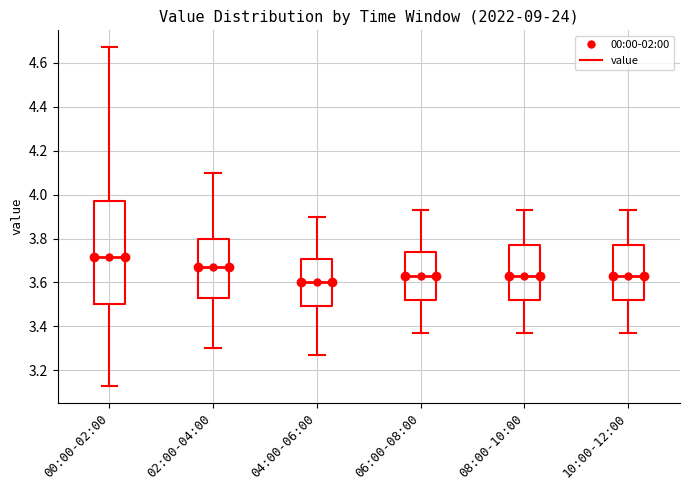

Which box's median line is the highest?

00:00-02:00